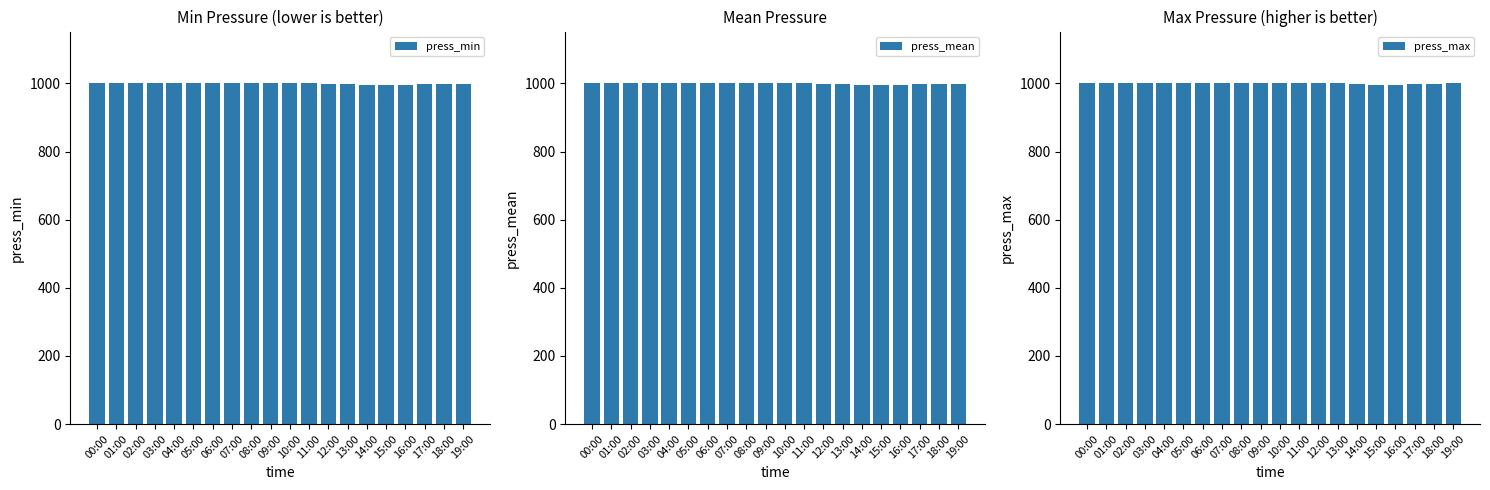

The value of press_min at 09:00 is 1002.0. True or false?

True